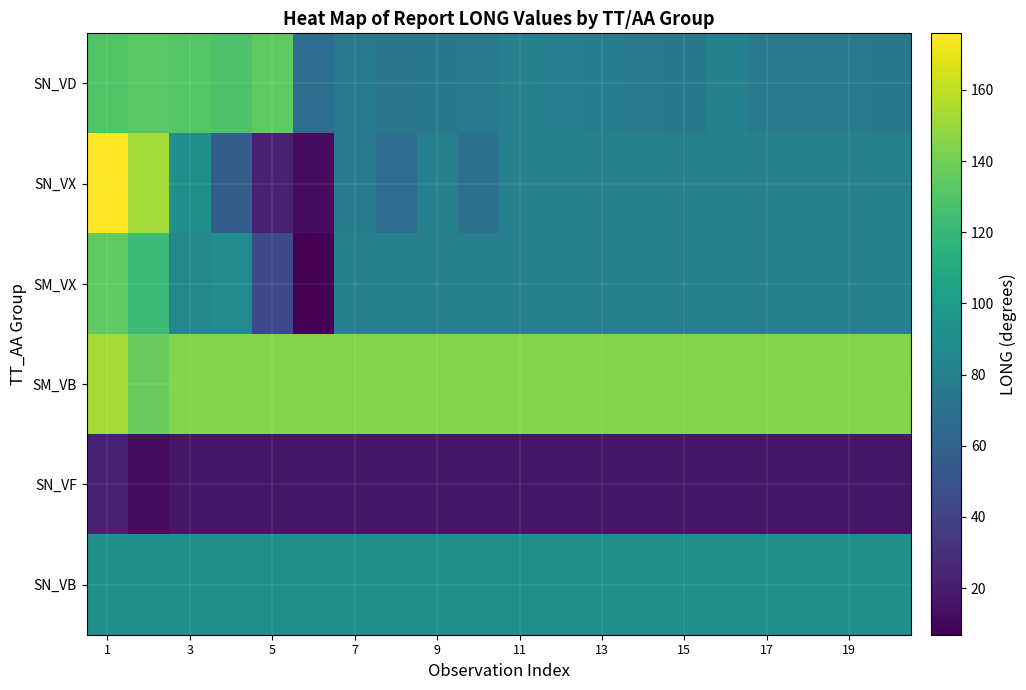

Which series has the largest range (max minus min)?

SN_VX